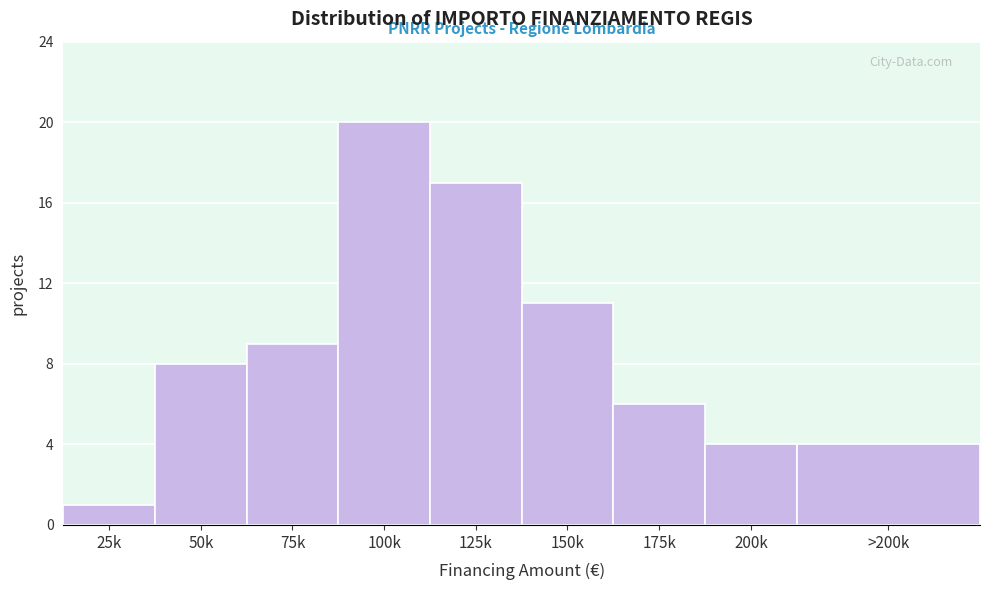

Reading right to left, transcribe all the data shown in this chart.

4	4	6	11	17	20	9	8	1